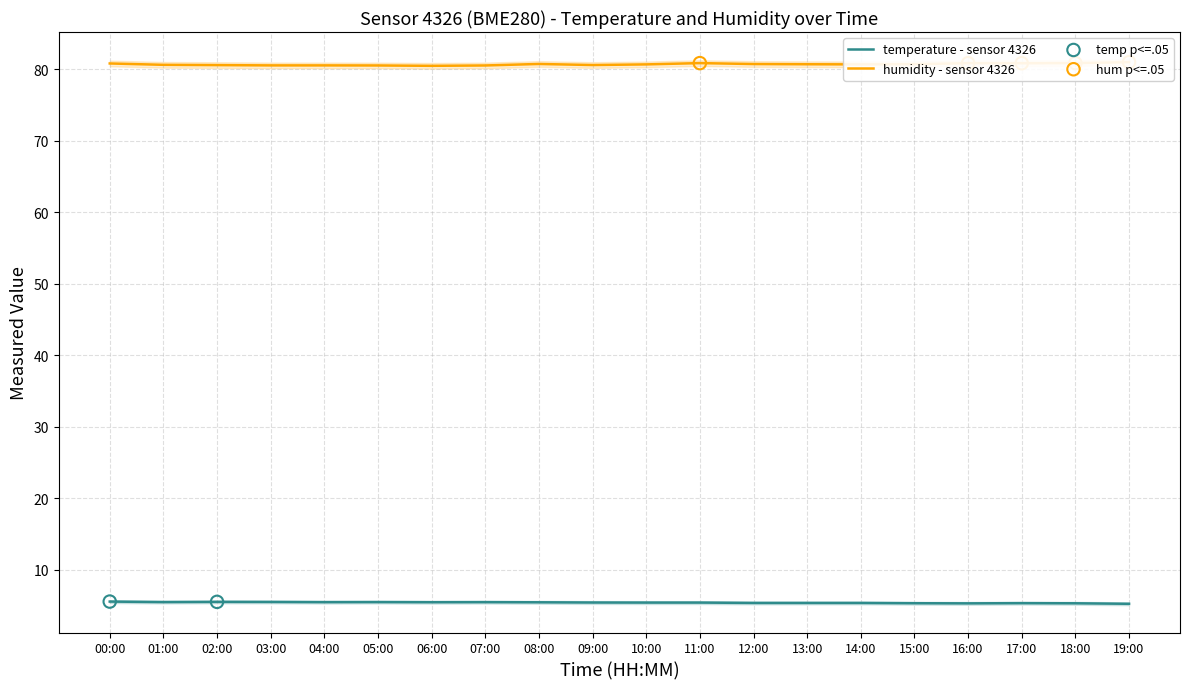

Which series reaches the minimum Y coordinate?

temperature